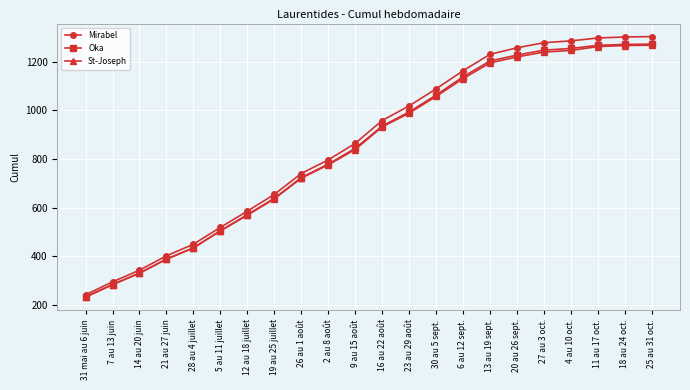

Which label corresponds to the smallest value in the chart?

31 mai au 6 juin